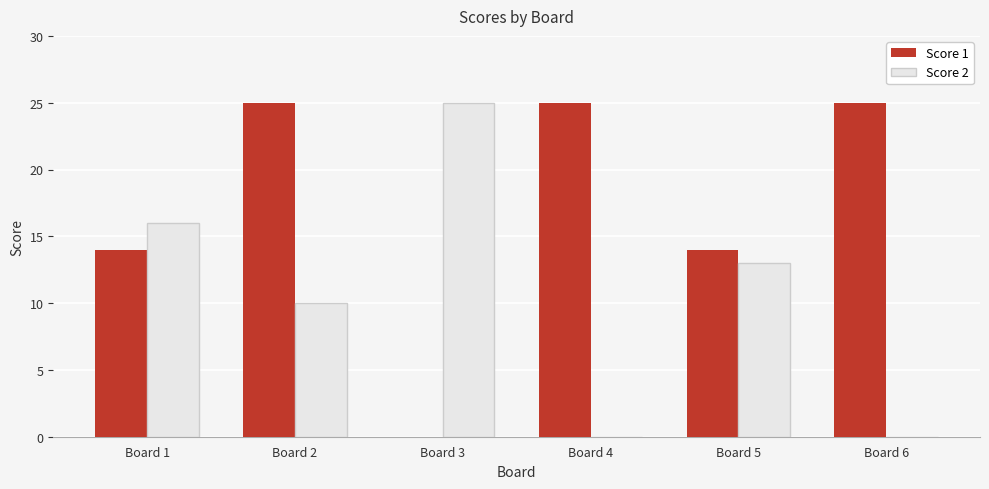

At which category is the sum across all series the highest?

Board 2